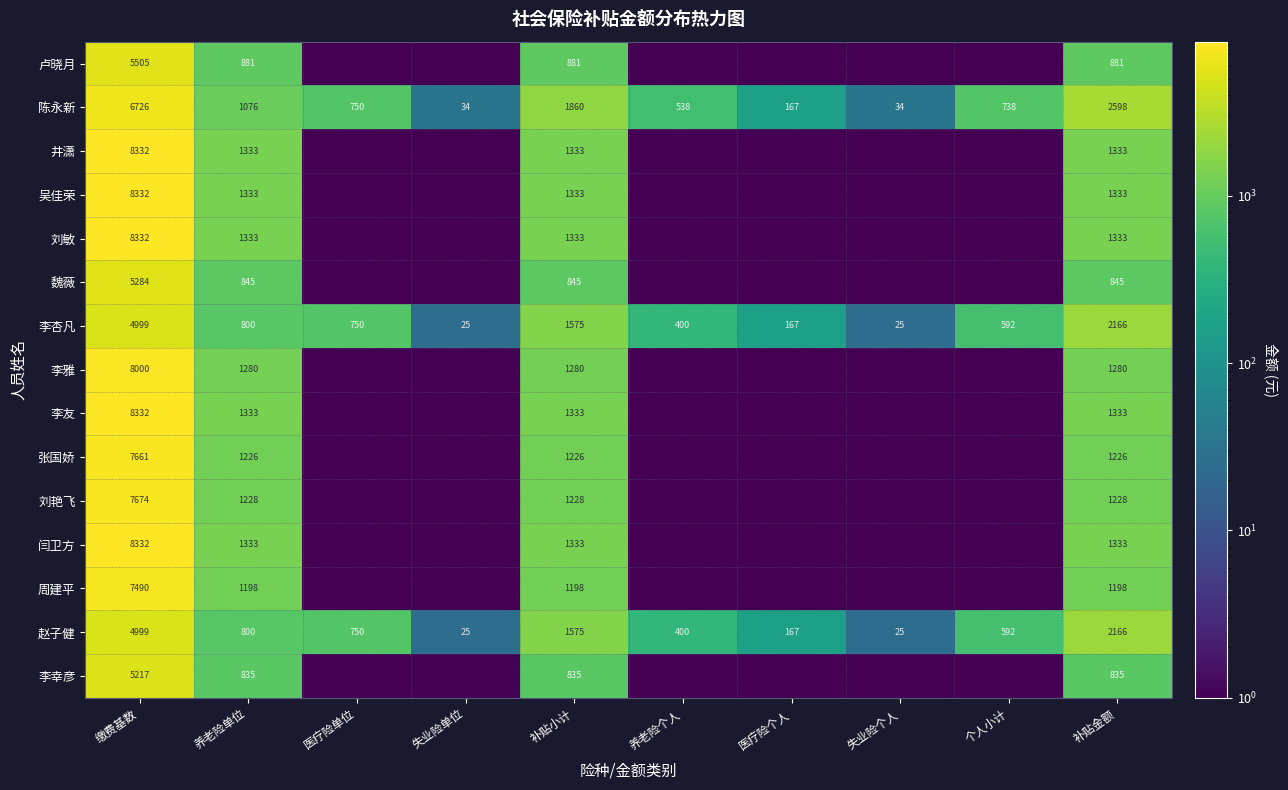

At which label does 李杏凡 first exceed 750?

缴费基数